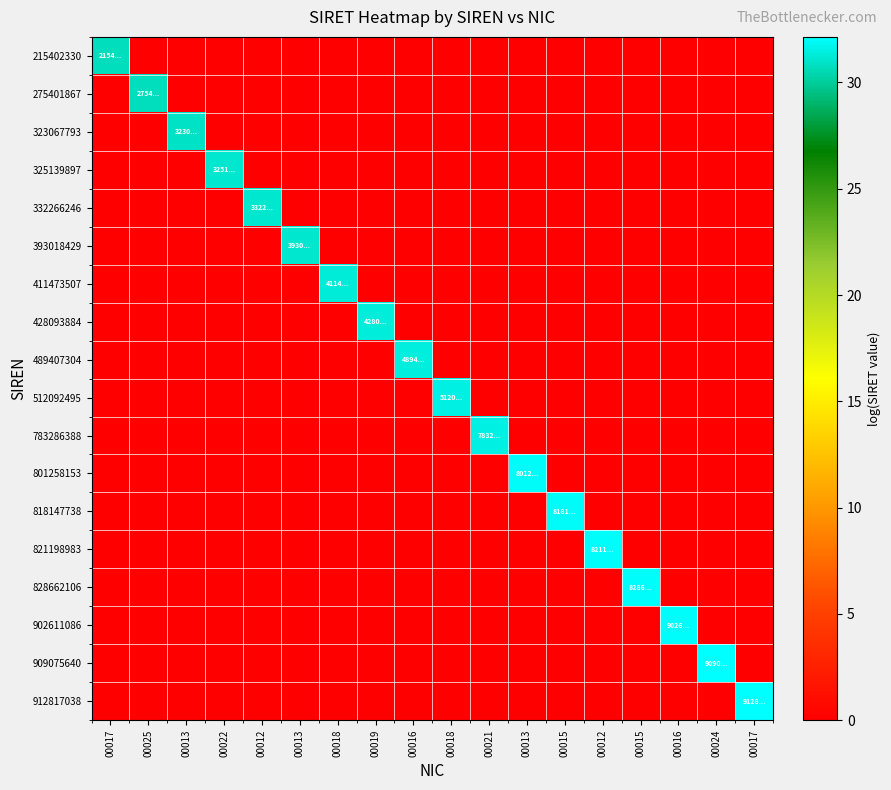

Reading left to right, extract all data points from this chart.

215402330: 00017=30.7	00025=0.0	00013=0.0	00022=0.0	00012=0.0	00013=0.0	00018=0.0	00019=0.0	00016=0.0	00018=0.0	00021=0.0	00013=0.0	00015=0.0	00012=0.0	00015=0.0	00016=0.0	00024=0.0	00017=0.0
275401867: 00017=0.0	00025=30.7	00013=0.0	00022=0.0	00012=0.0	00013=0.0	00018=0.0	00019=0.0	00016=0.0	00018=0.0	00021=0.0	00013=0.0	00015=0.0	00012=0.0	00015=0.0	00016=0.0	00024=0.0	00017=0.0
323067793: 00017=0.0	00025=0.0	00013=30.9	00022=0.0	00012=0.0	00013=0.0	00018=0.0	00019=0.0	00016=0.0	00018=0.0	00021=0.0	00013=0.0	00015=0.0	00012=0.0	00015=0.0	00016=0.0	00024=0.0	00017=0.0
325139897: 00017=0.0	00025=0.0	00013=0.0	00022=31.1	00012=0.0	00013=0.0	00018=0.0	00019=0.0	00016=0.0	00018=0.0	00021=0.0	00013=0.0	00015=0.0	00012=0.0	00015=0.0	00016=0.0	00024=0.0	00017=0.0
332266246: 00017=0.0	00025=0.0	00013=0.0	00022=0.0	00012=31.1	00013=0.0	00018=0.0	00019=0.0	00016=0.0	00018=0.0	00021=0.0	00013=0.0	00015=0.0	00012=0.0	00015=0.0	00016=0.0	00024=0.0	00017=0.0
393018429: 00017=0.0	00025=0.0	00013=0.0	00022=0.0	00012=0.0	00013=31.1	00018=0.0	00019=0.0	00016=0.0	00018=0.0	00021=0.0	00013=0.0	00015=0.0	00012=0.0	00015=0.0	00016=0.0	00024=0.0	00017=0.0
411473507: 00017=0.0	00025=0.0	00013=0.0	00022=0.0	00012=0.0	00013=0.0	00018=31.3	00019=0.0	00016=0.0	00018=0.0	00021=0.0	00013=0.0	00015=0.0	00012=0.0	00015=0.0	00016=0.0	00024=0.0	00017=0.0
428093884: 00017=0.0	00025=0.0	00013=0.0	00022=0.0	00012=0.0	00013=0.0	00018=0.0	00019=31.3	00016=0.0	00018=0.0	00021=0.0	00013=0.0	00015=0.0	00012=0.0	00015=0.0	00016=0.0	00024=0.0	00017=0.0
489407304: 00017=0.0	00025=0.0	00013=0.0	00022=0.0	00012=0.0	00013=0.0	00018=0.0	00019=0.0	00016=31.4	00018=0.0	00021=0.0	00013=0.0	00015=0.0	00012=0.0	00015=0.0	00016=0.0	00024=0.0	00017=0.0
512092495: 00017=0.0	00025=0.0	00013=0.0	00022=0.0	00012=0.0	00013=0.0	00018=0.0	00019=0.0	00016=0.0	00018=31.5	00021=0.0	00013=0.0	00015=0.0	00012=0.0	00015=0.0	00016=0.0	00024=0.0	00017=0.0
783286388: 00017=0.0	00025=0.0	00013=0.0	00022=0.0	00012=0.0	00013=0.0	00018=0.0	00019=0.0	00016=0.0	00018=0.0	00021=31.6	00013=0.0	00015=0.0	00012=0.0	00015=0.0	00016=0.0	00024=0.0	00017=0.0
801258153: 00017=0.0	00025=0.0	00013=0.0	00022=0.0	00012=0.0	00013=0.0	00018=0.0	00019=0.0	00016=0.0	00018=0.0	00021=0.0	00013=32.0	00015=0.0	00012=0.0	00015=0.0	00016=0.0	00024=0.0	00017=0.0
818147738: 00017=0.0	00025=0.0	00013=0.0	00022=0.0	00012=0.0	00013=0.0	00018=0.0	00019=0.0	00016=0.0	00018=0.0	00021=0.0	00013=0.0	00015=32.0	00012=0.0	00015=0.0	00016=0.0	00024=0.0	00017=0.0
821198983: 00017=0.0	00025=0.0	00013=0.0	00022=0.0	00012=0.0	00013=0.0	00018=0.0	00019=0.0	00016=0.0	00018=0.0	00021=0.0	00013=0.0	00015=0.0	00012=32.0	00015=0.0	00016=0.0	00024=0.0	00017=0.0
828662106: 00017=0.0	00025=0.0	00013=0.0	00022=0.0	00012=0.0	00013=0.0	00018=0.0	00019=0.0	00016=0.0	00018=0.0	00021=0.0	00013=0.0	00015=0.0	00012=0.0	00015=32.0	00016=0.0	00024=0.0	00017=0.0
902611086: 00017=0.0	00025=0.0	00013=0.0	00022=0.0	00012=0.0	00013=0.0	00018=0.0	00019=0.0	00016=0.0	00018=0.0	00021=0.0	00013=0.0	00015=0.0	00012=0.0	00015=0.0	00016=32.0	00024=0.0	00017=0.0
909075640: 00017=0.0	00025=0.0	00013=0.0	00022=0.0	00012=0.0	00013=0.0	00018=0.0	00019=0.0	00016=0.0	00018=0.0	00021=0.0	00013=0.0	00015=0.0	00012=0.0	00015=0.0	00016=0.0	00024=32.1	00017=0.0
912817038: 00017=0.0	00025=0.0	00013=0.0	00022=0.0	00012=0.0	00013=0.0	00018=0.0	00019=0.0	00016=0.0	00018=0.0	00021=0.0	00013=0.0	00015=0.0	00012=0.0	00015=0.0	00016=0.0	00024=0.0	00017=32.1